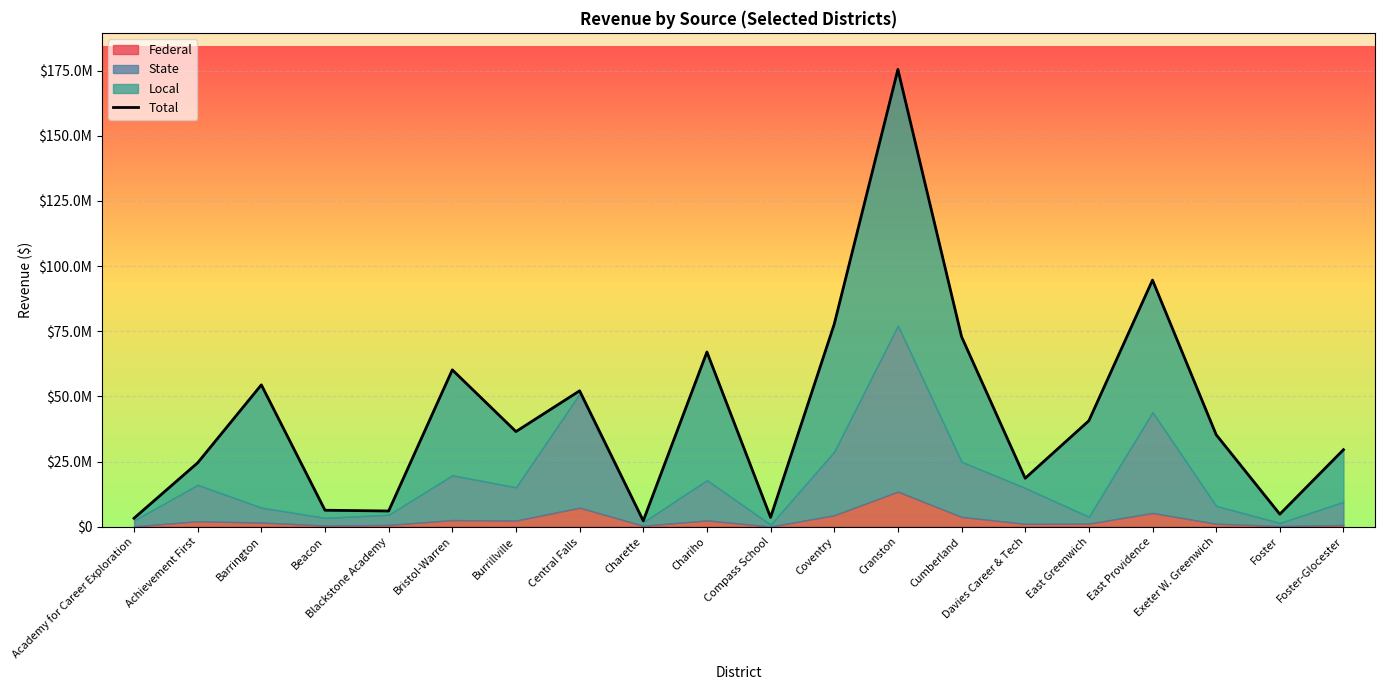

Approximately how many times larger is the value at East Greenwich compared to Exeter W. Greenwich?

1.2